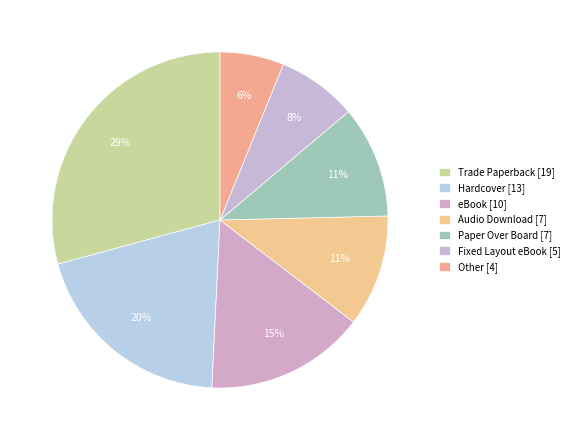

How many slices are in this pie chart?

7